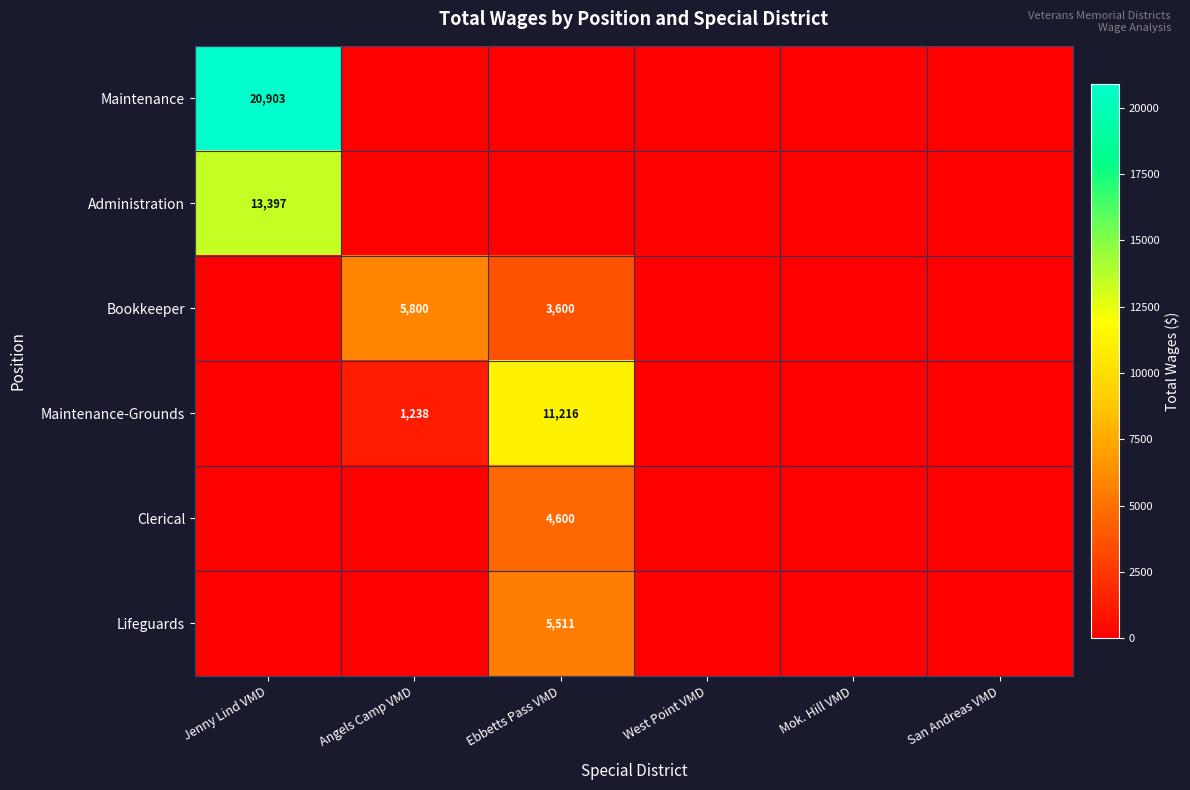

The Clerical series shows 7797 at Ebbetts Pass VMD. True or false?

False